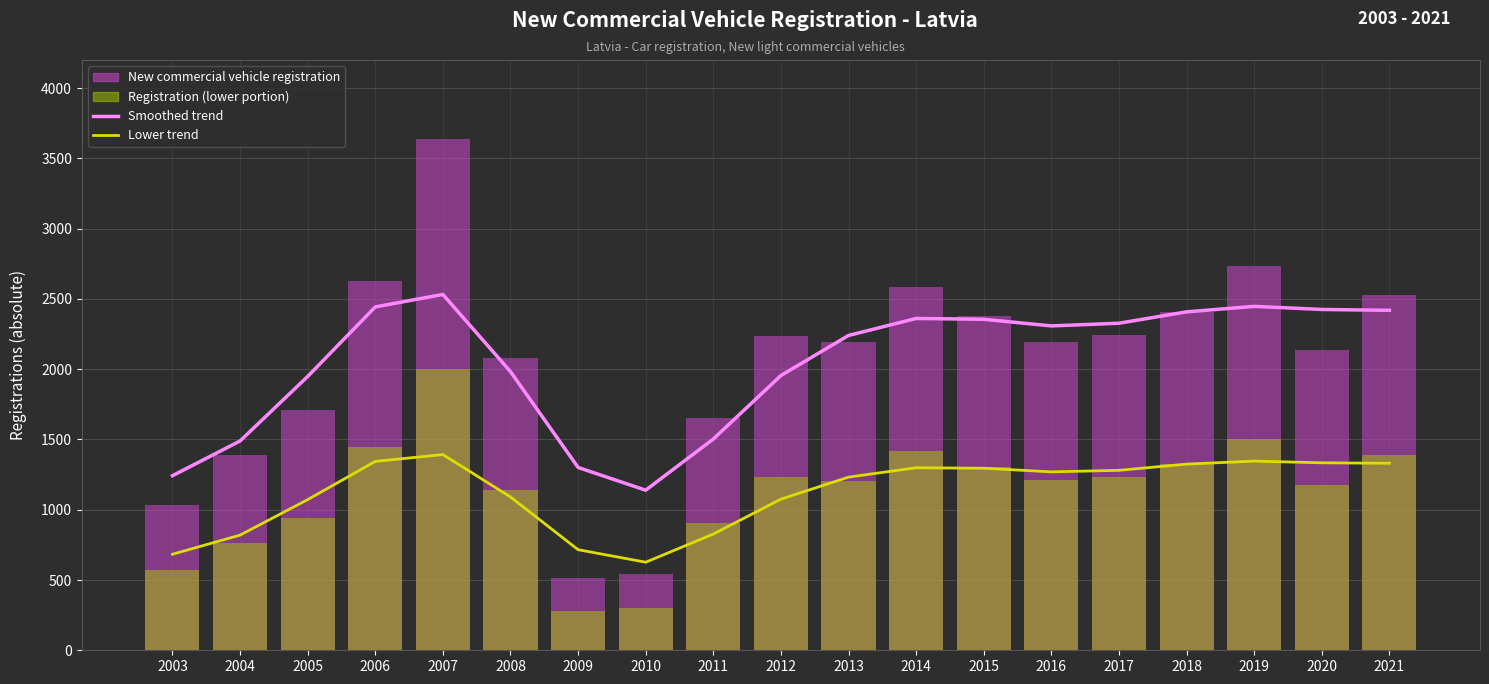

How many groups of bars are there?

19